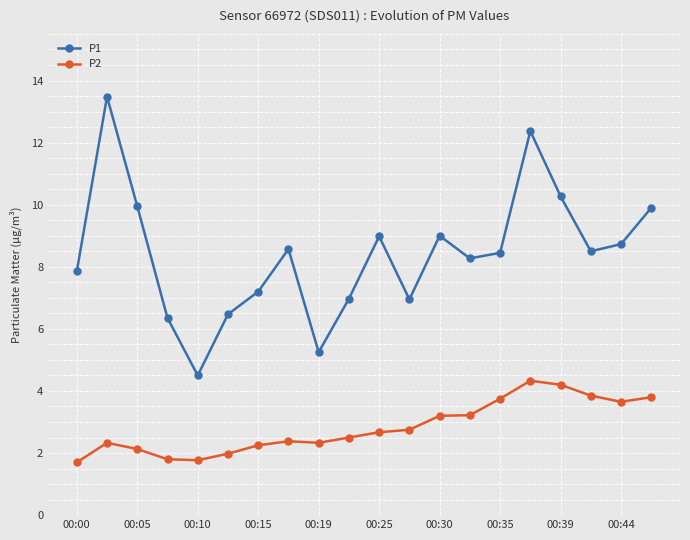

At how many categories does at least one series exceed 5?

19